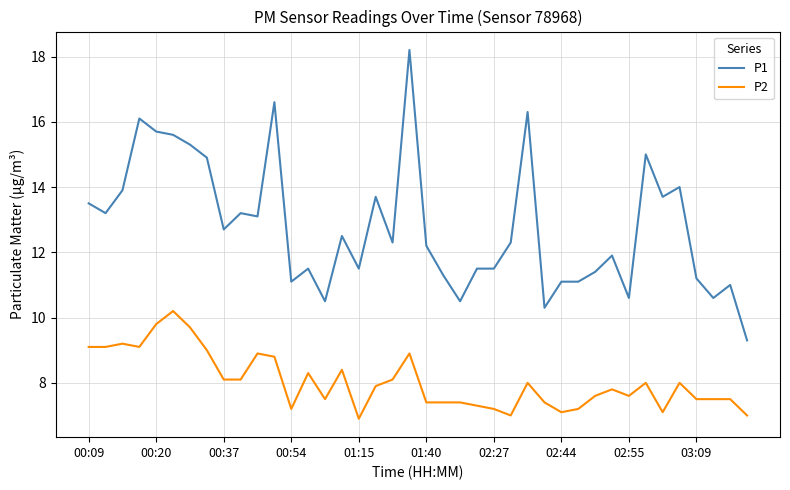

Which series has the largest total across all categories?

P1